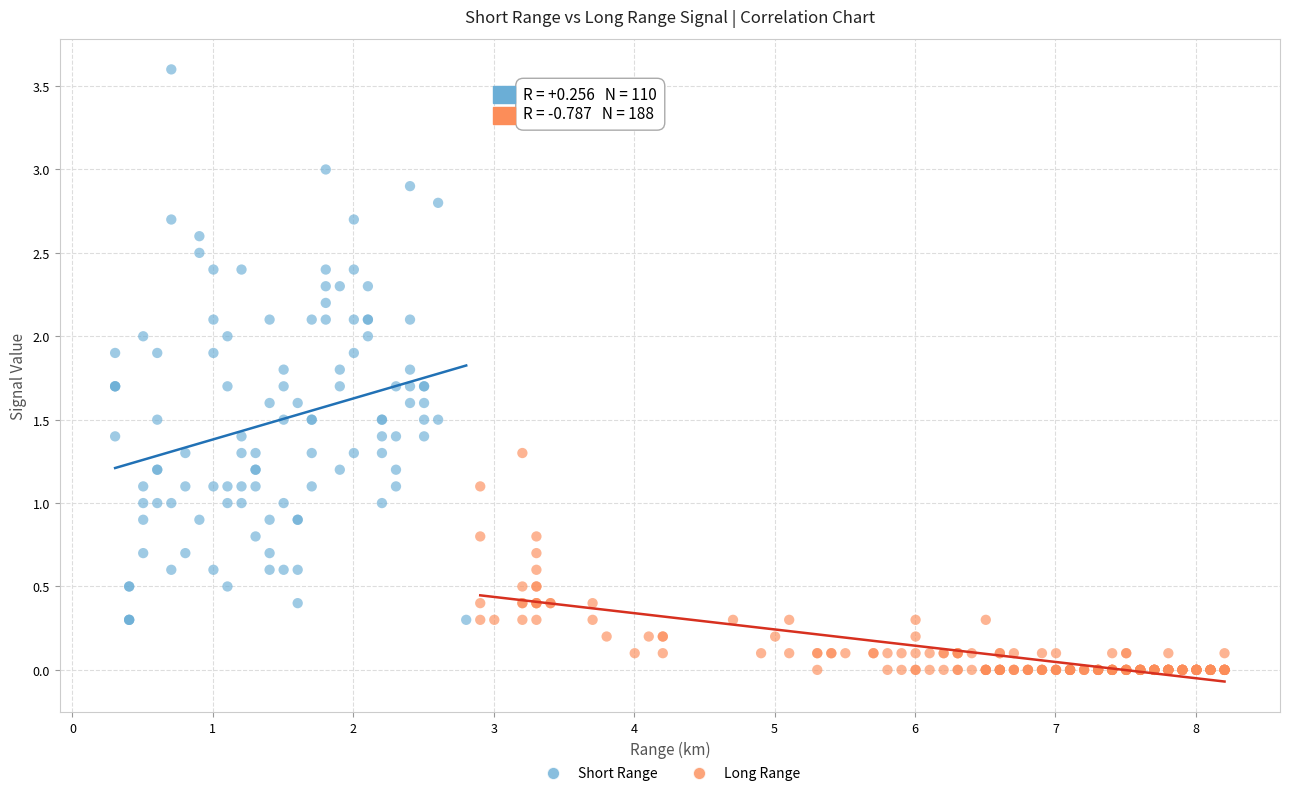

Which series reaches the minimum Y coordinate?

Long Range